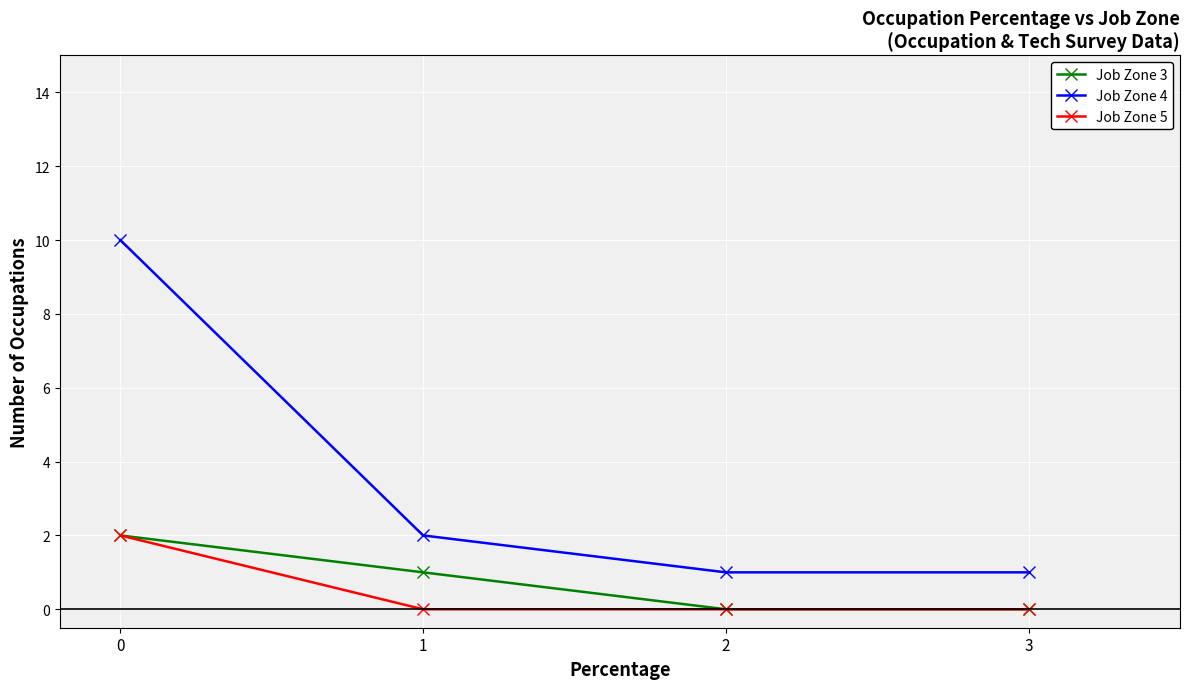

Which series has the largest range (max minus min)?

Job Zone 4